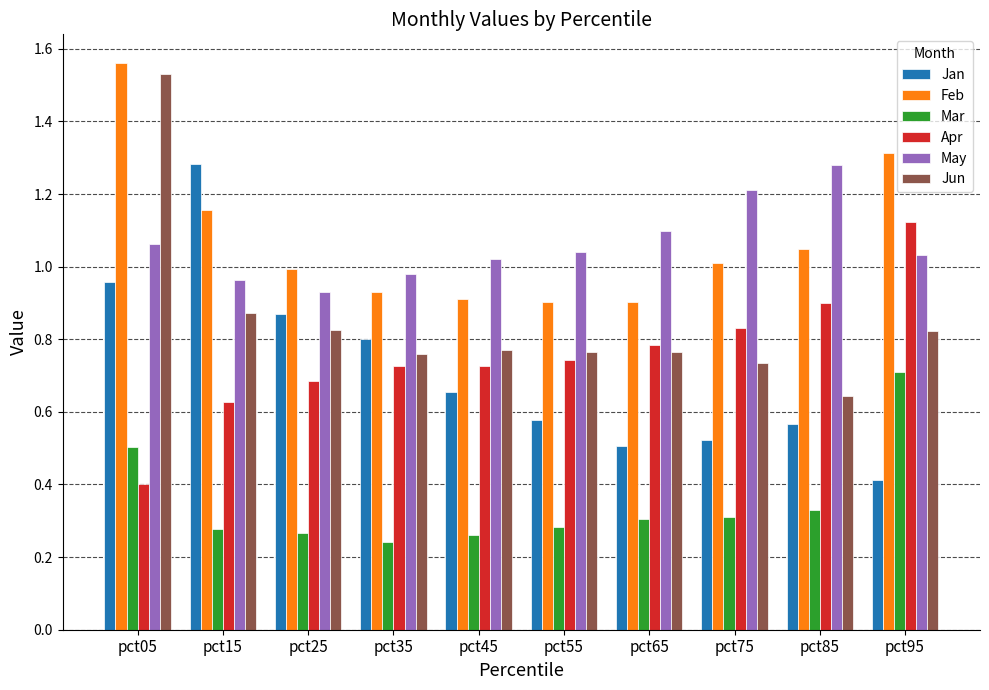

Does the chart contain stacked bars?

No